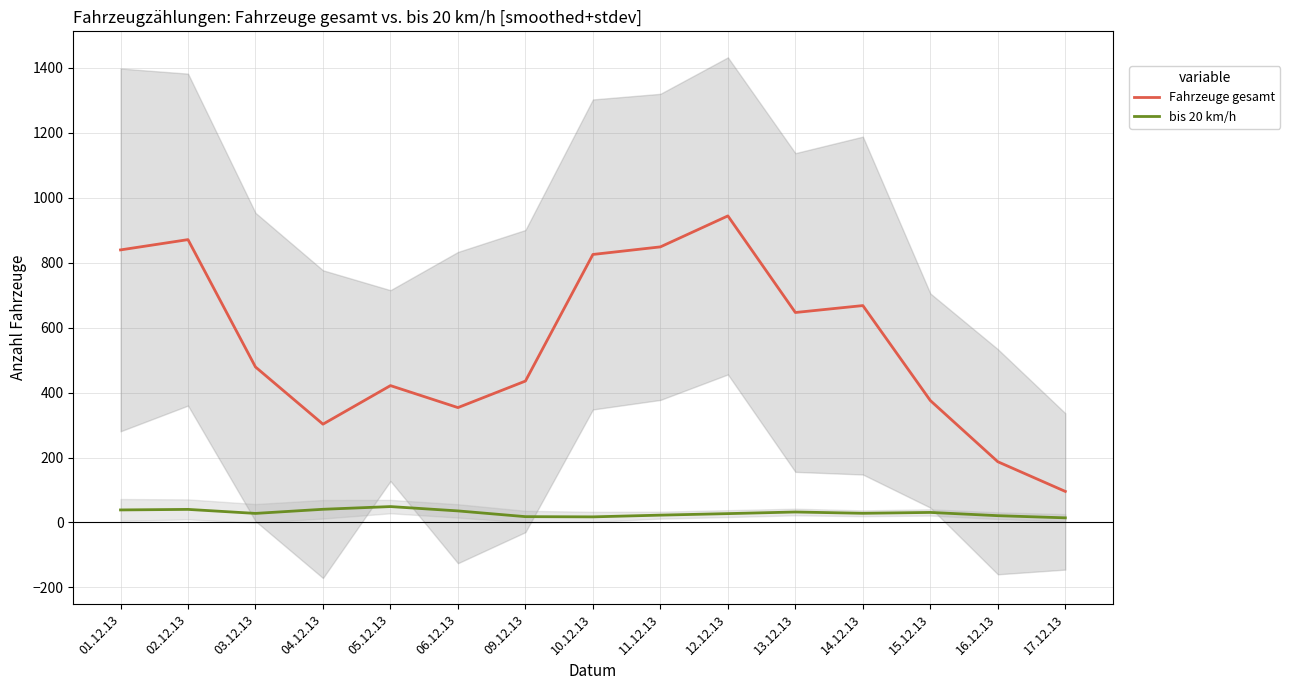

What value does the bis 20 km/h series have at 11.12.13?

22.7